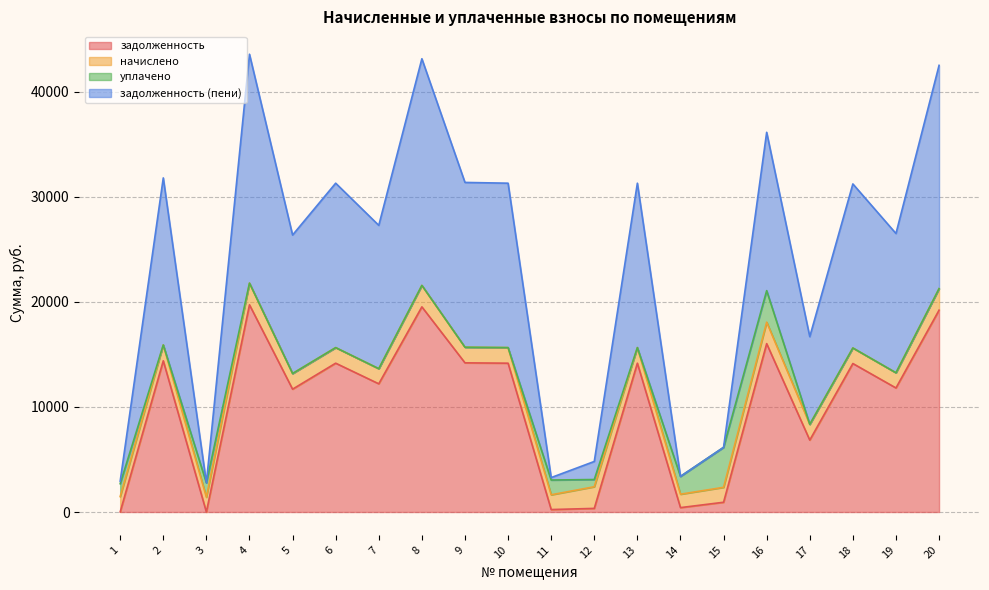

How many data points in задолженность (пени) are above 15610?

10